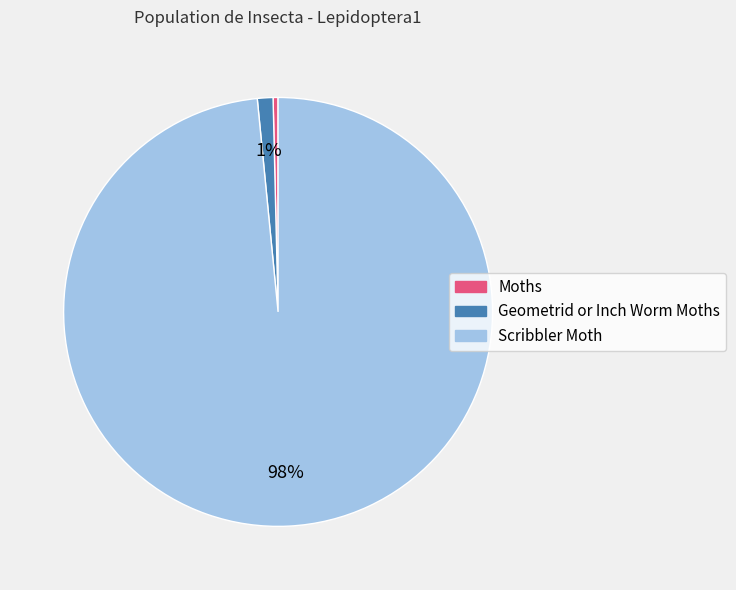

True or false: Geometrid or Inch Worm Moths accounts for 1% of the total.

True